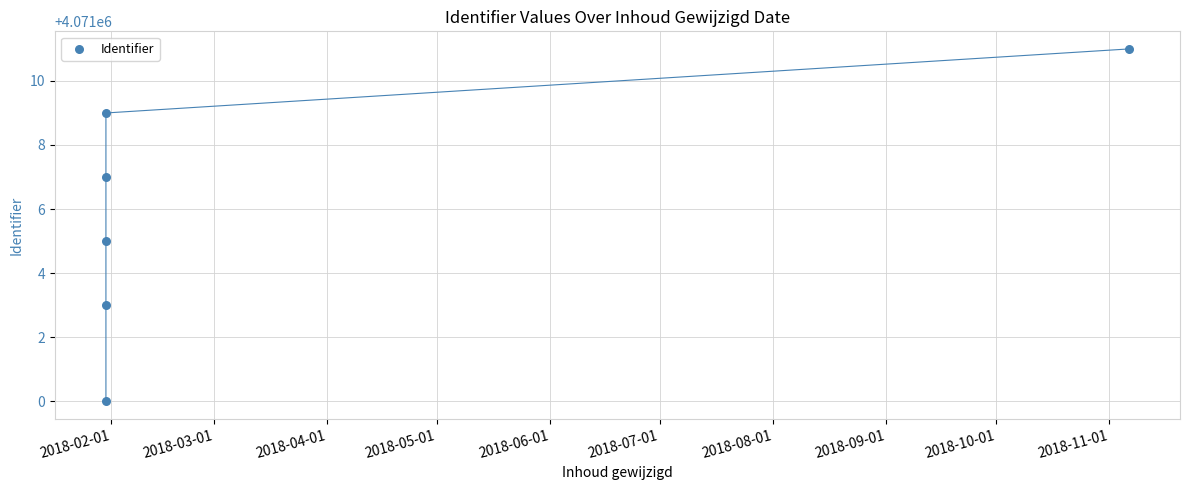

What is the range of Y values (max minus min)?

11